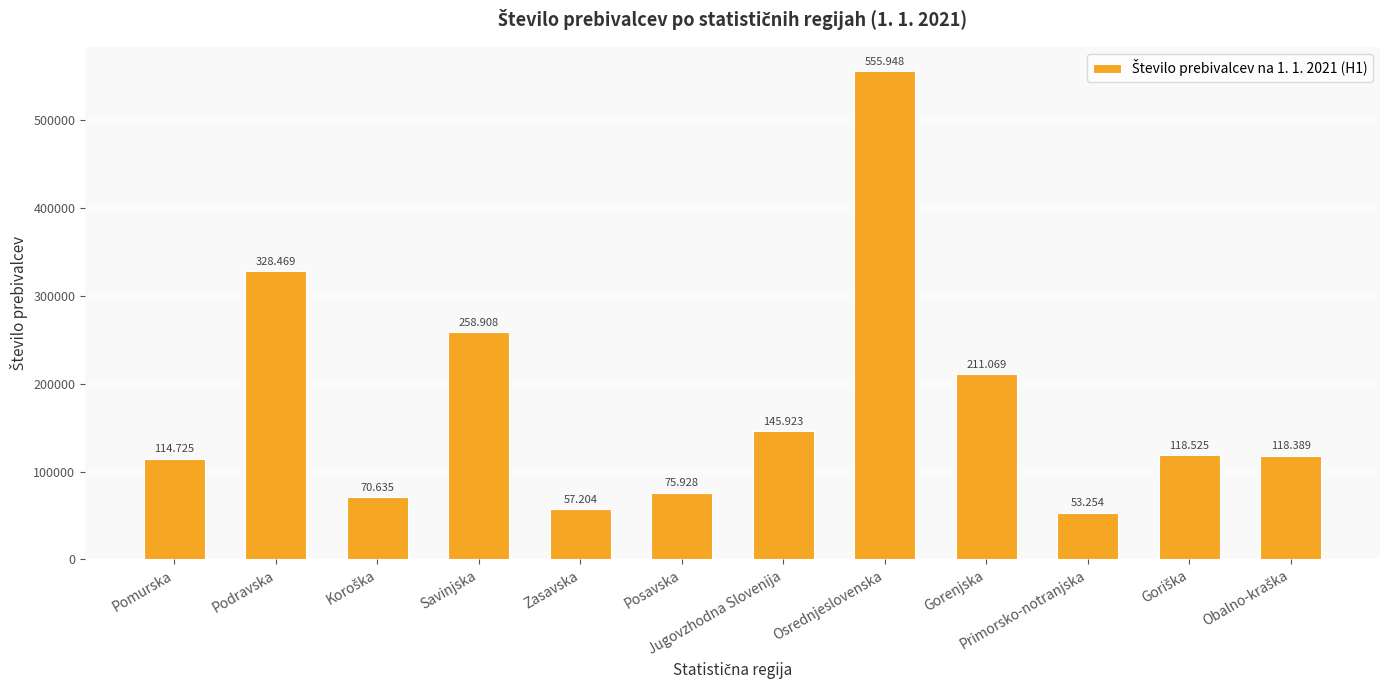

What is the difference between the second highest and minimum values?

275215